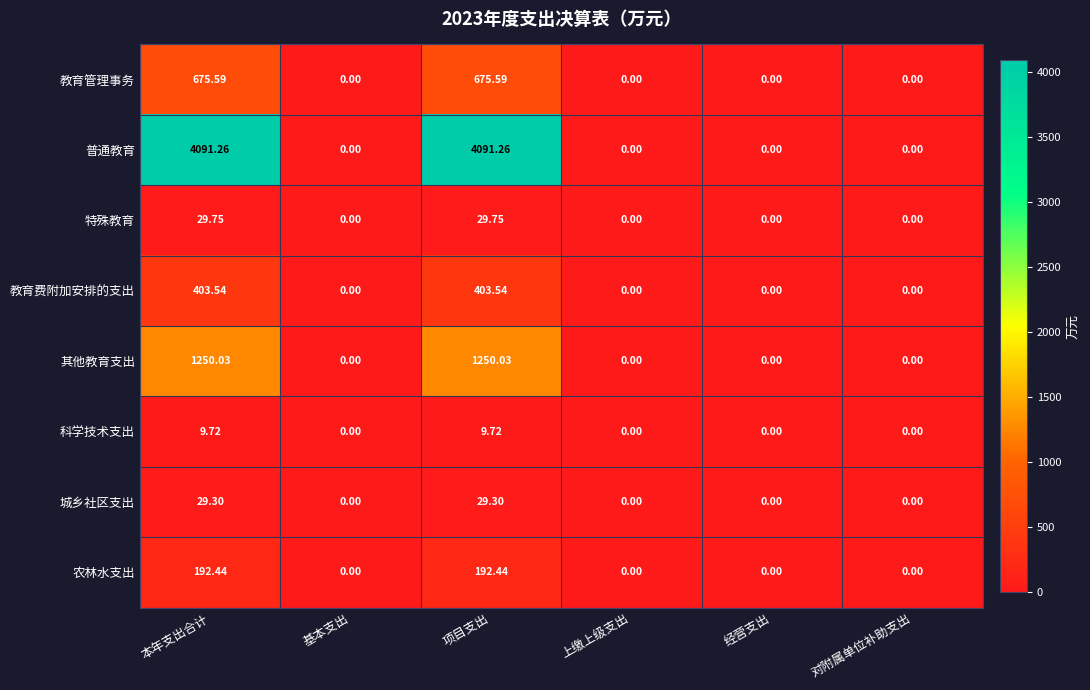

Rank the series by their maximum value, from highest to lowest.

普通教育, 其他教育支出, 教育管理事务, 教育费附加安排的支出, 农林水支出, 特殊教育, 城乡社区支出, 科学技术支出